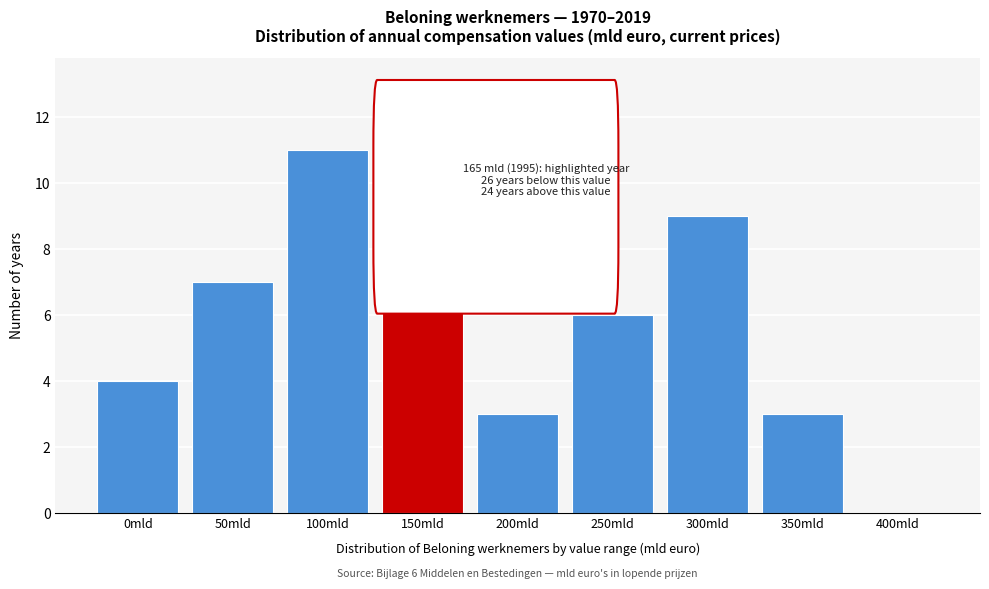

Reading left to right, transcribe all the data shown in this chart.

0mld=4	50mld=7	100mld=11	150mld=8	200mld=3	250mld=6	300mld=9	350mld=3	400mld=0